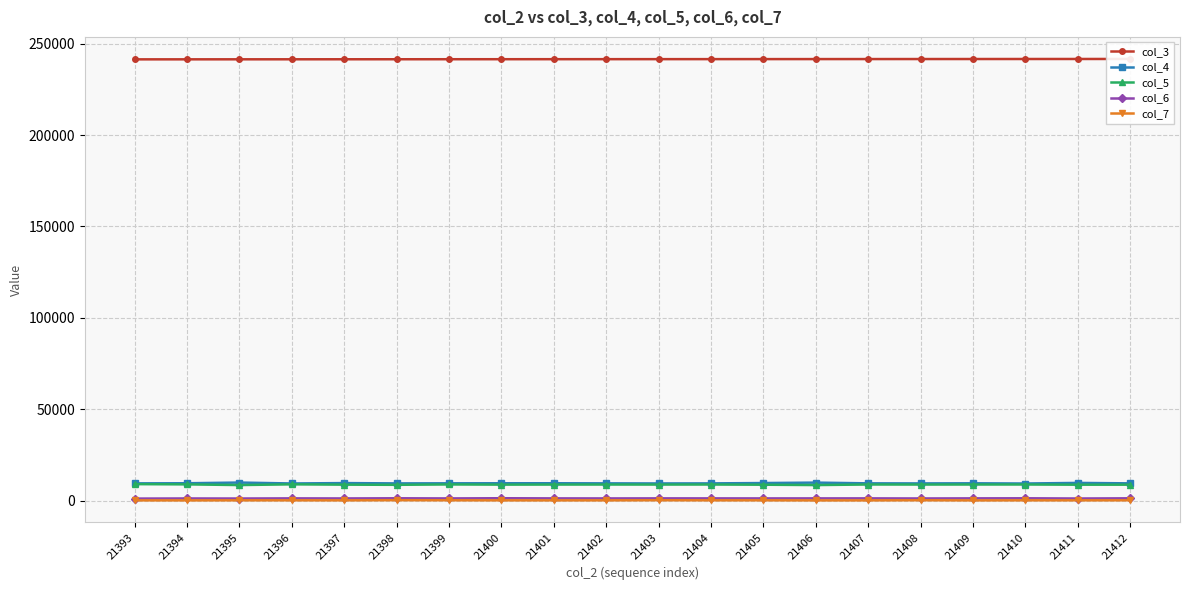

Between 21401 and 21394, which is larger?

21401